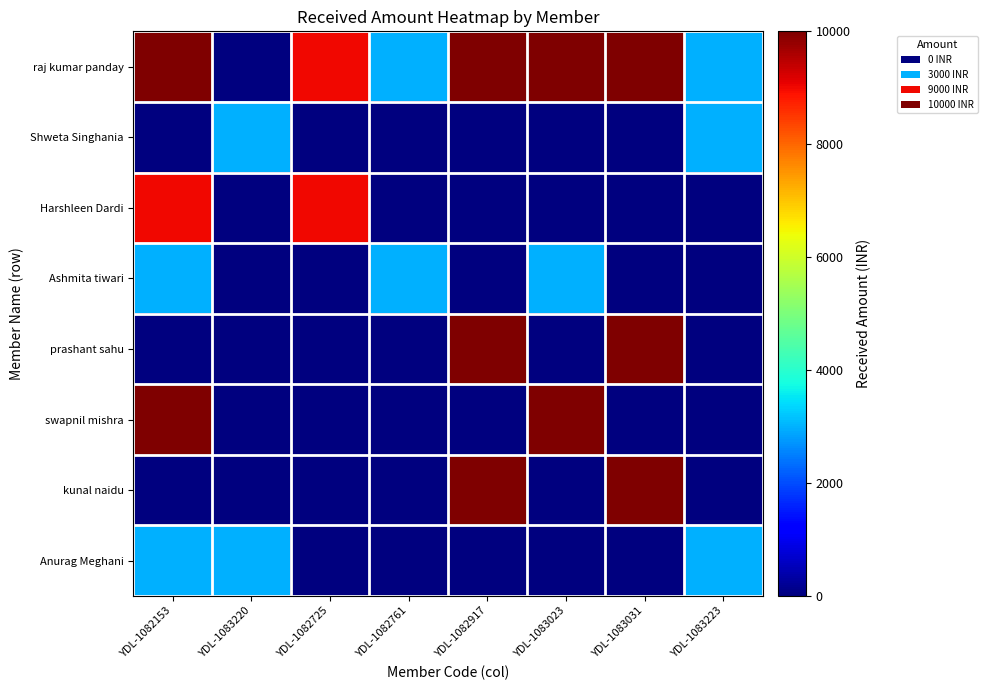

Reading right to left, transcribe all the data shown in this chart.

raj kumar panday: YDL-1083223=3000	YDL-1083031=10000	YDL-1083023=10000	YDL-1082917=10000	YDL-1082761=3000	YDL-1082725=9000	YDL-1083220=0	YDL-1082153=10000
Shweta Singhania: YDL-1083223=3000	YDL-1083031=0	YDL-1083023=0	YDL-1082917=0	YDL-1082761=0	YDL-1082725=0	YDL-1083220=3000	YDL-1082153=0
Harshleen Dardi: YDL-1083223=0	YDL-1083031=0	YDL-1083023=0	YDL-1082917=0	YDL-1082761=0	YDL-1082725=9000	YDL-1083220=0	YDL-1082153=9000
Ashmita tiwari: YDL-1083223=0	YDL-1083031=0	YDL-1083023=3000	YDL-1082917=0	YDL-1082761=3000	YDL-1082725=0	YDL-1083220=0	YDL-1082153=3000
prashant sahu: YDL-1083223=0	YDL-1083031=10000	YDL-1083023=0	YDL-1082917=10000	YDL-1082761=0	YDL-1082725=0	YDL-1083220=0	YDL-1082153=0
swapnil mishra: YDL-1083223=0	YDL-1083031=0	YDL-1083023=10000	YDL-1082917=0	YDL-1082761=0	YDL-1082725=0	YDL-1083220=0	YDL-1082153=10000
kunal naidu: YDL-1083223=0	YDL-1083031=10000	YDL-1083023=0	YDL-1082917=10000	YDL-1082761=0	YDL-1082725=0	YDL-1083220=0	YDL-1082153=0
Anurag Meghani: YDL-1083223=3000	YDL-1083031=0	YDL-1083023=0	YDL-1082917=0	YDL-1082761=0	YDL-1082725=0	YDL-1083220=3000	YDL-1082153=3000